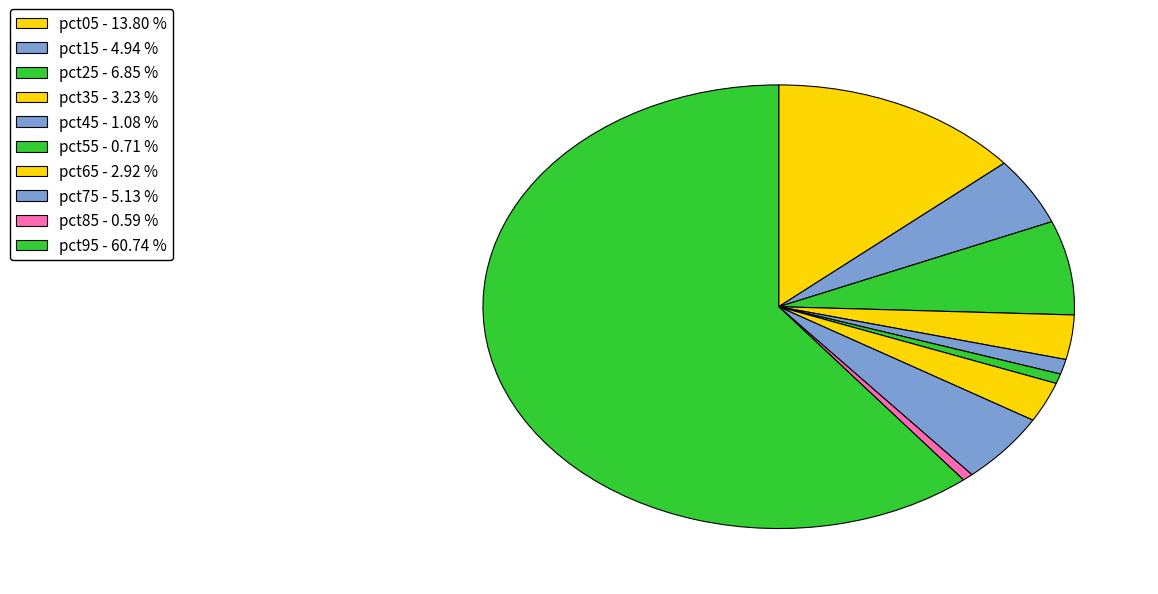

Which slice is the largest?

pct95